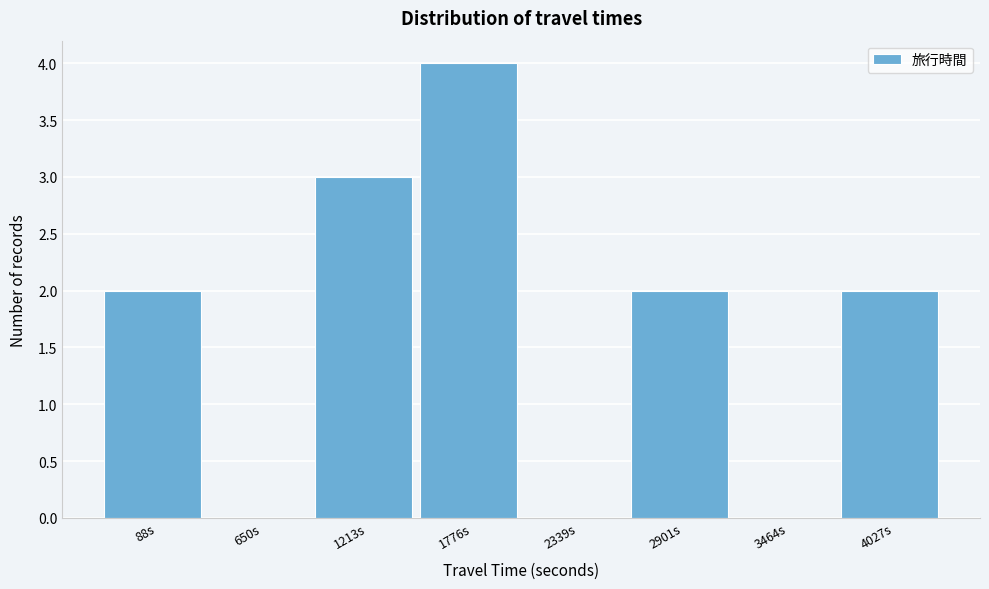

Reading left to right, transcribe all the data shown in this chart.

88s=2	650s=0	1213s=3	1776s=4	2339s=0	2901s=2	3464s=0	4027s=2